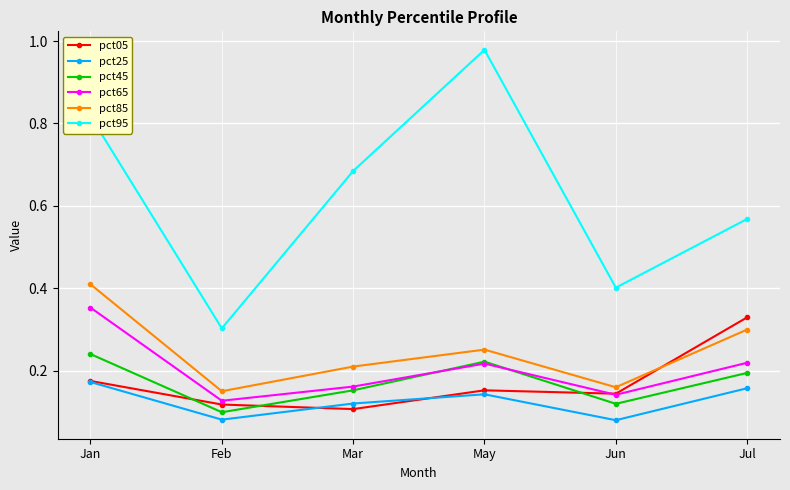

Is this an area chart (filled region under the line)?

No